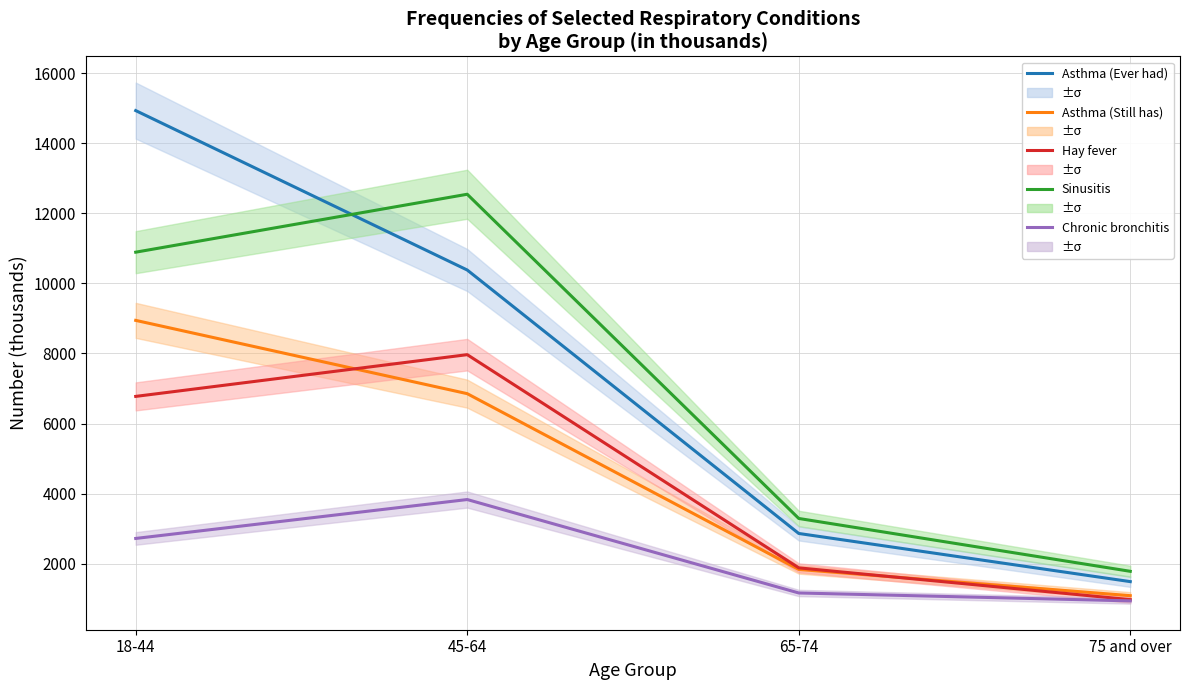

How many lines are shown in the chart?

5